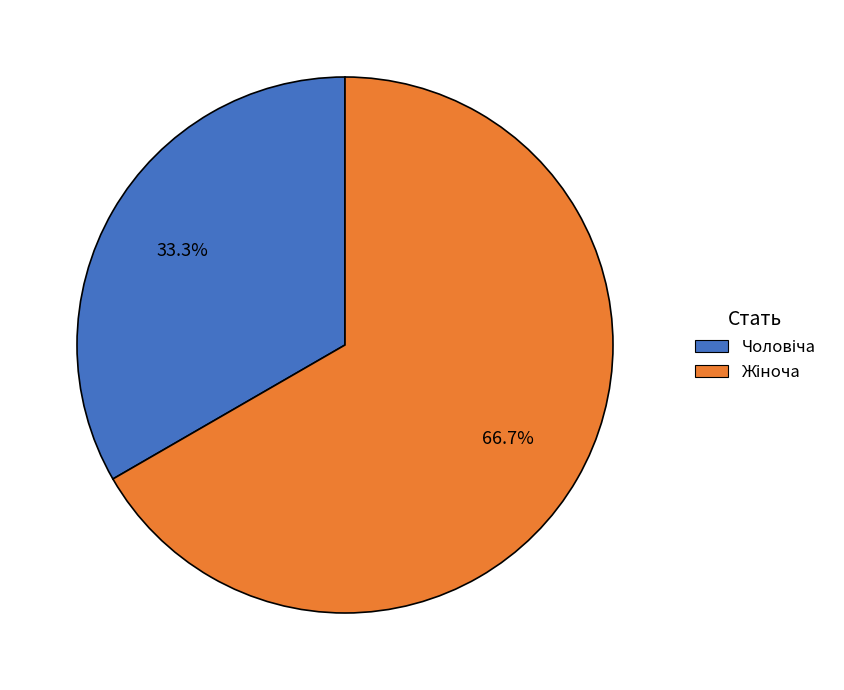

Is there a majority slice in this chart?

Yes